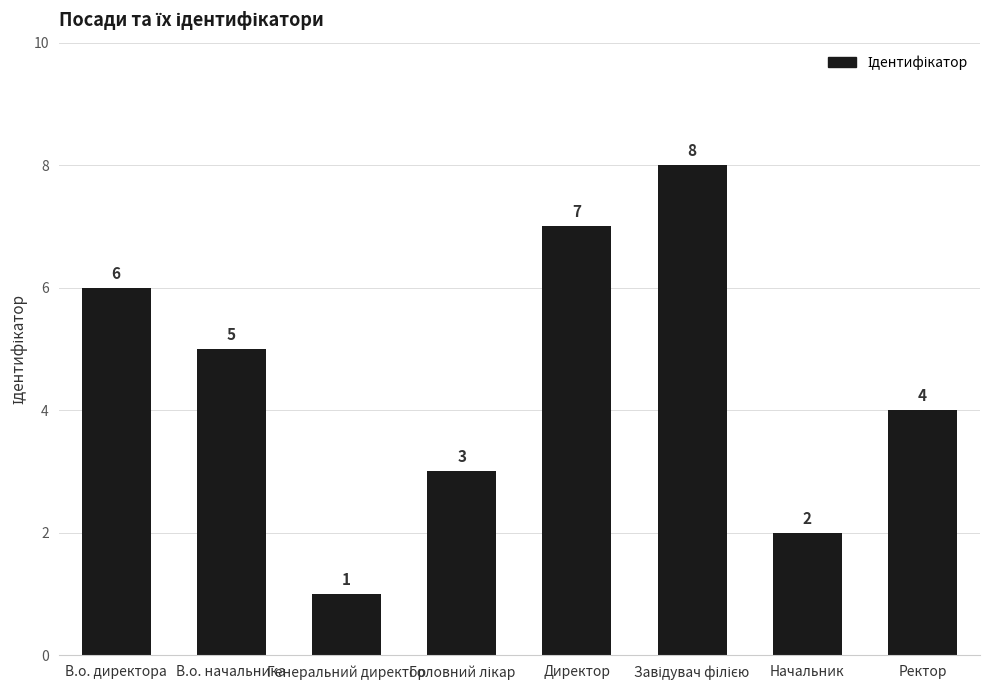

Approximately how many times larger is the value at Начальник compared to Ректор?

0.5